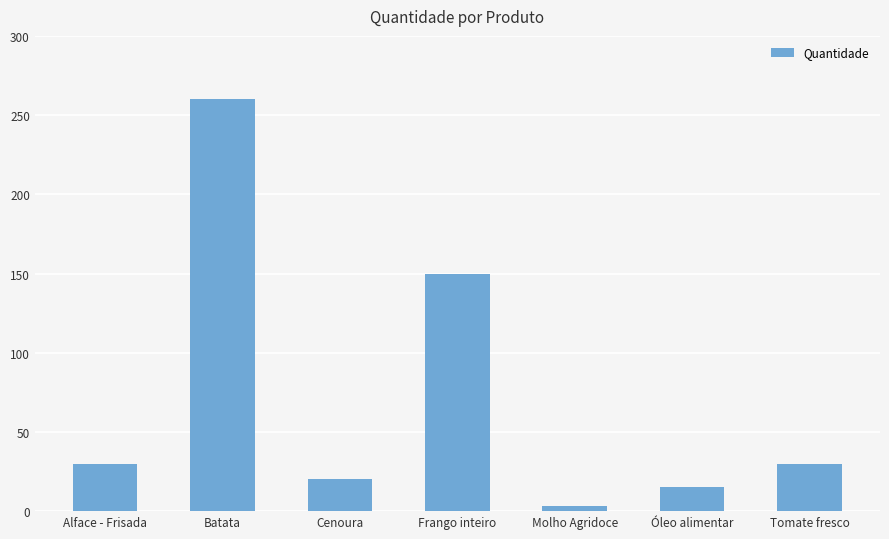

At which label is the value closest to 131?

Frango inteiro